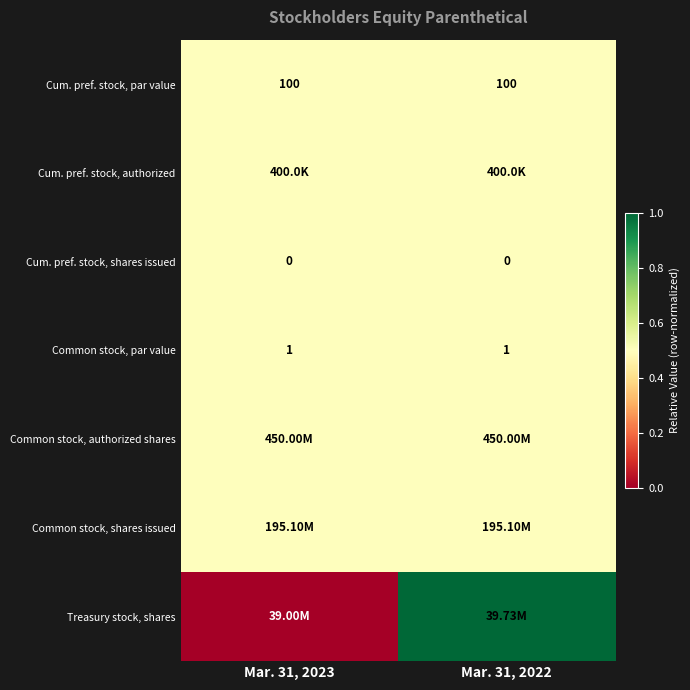

What is the sum of the Common stock, par value values at Mar. 31, 2022 and Mar. 31, 2023?

2.0